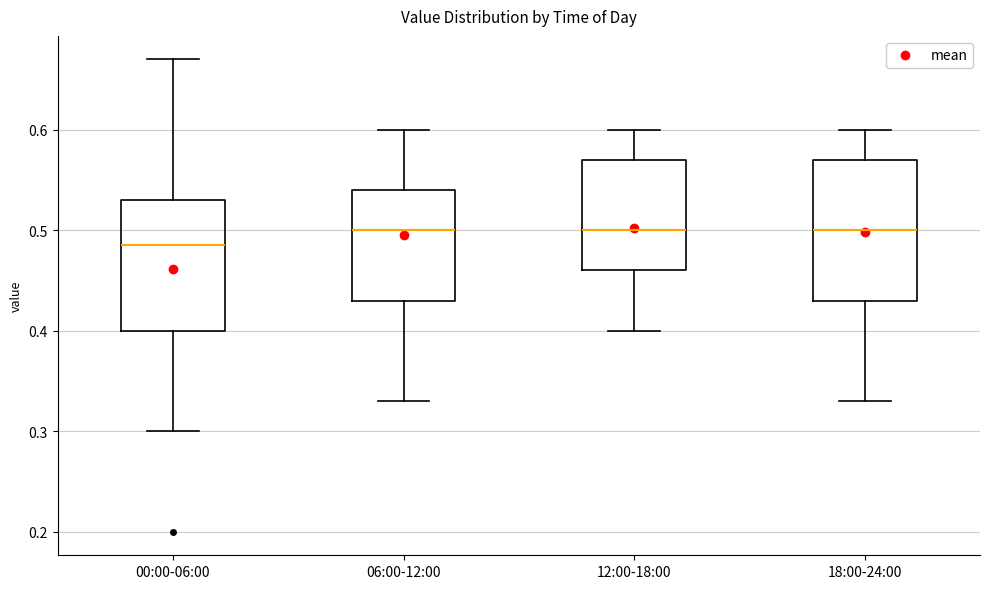

Reading left to right, transcribe this box plot: for each box, give where its median line is, the range the box spans, and where its two whiskers end, as read against the y-axis. The values are not printed on the chart, so give them approximately, as read against the axis.

00:00-06:00: median 0.49, box 0.40 to 0.53, whiskers 0.30 to 0.67
06:00-12:00: median 0.50, box 0.43 to 0.54, whiskers 0.33 to 0.60
12:00-18:00: median 0.50, box 0.46 to 0.57, whiskers 0.40 to 0.60
18:00-24:00: median 0.50, box 0.43 to 0.57, whiskers 0.33 to 0.60